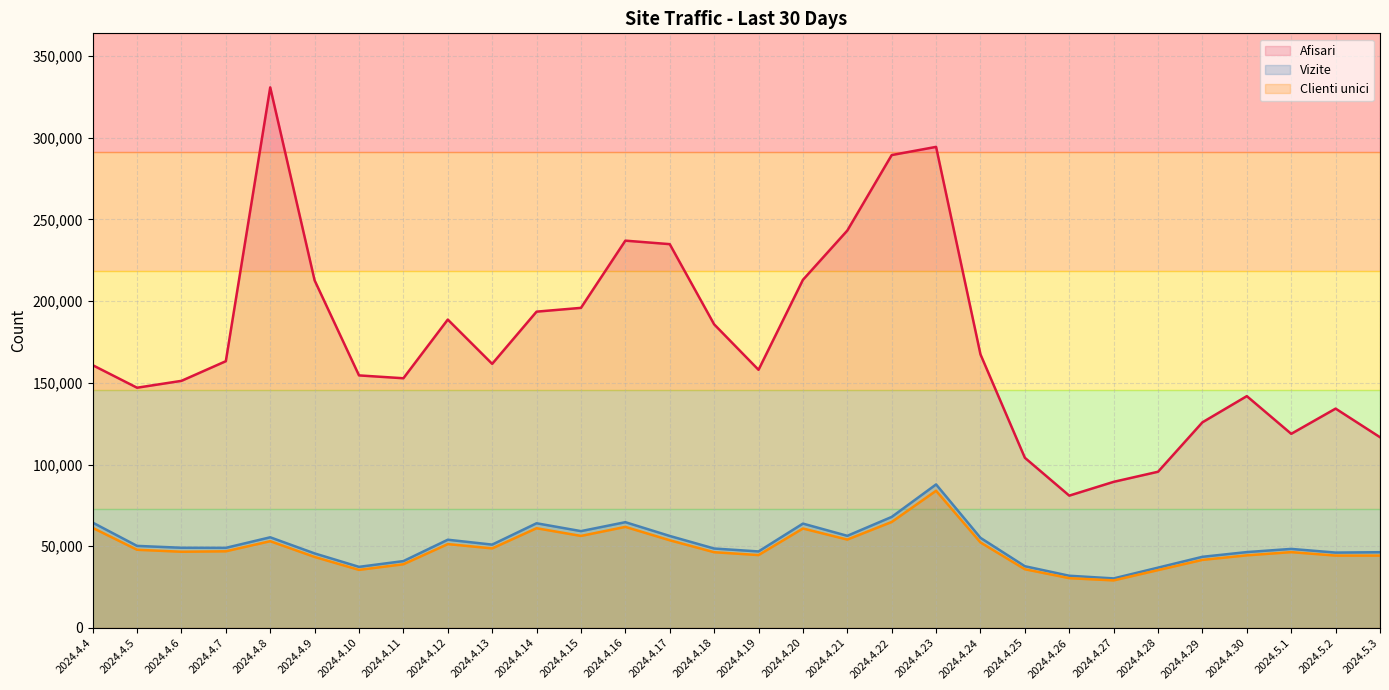

What is the average value of the Afisari series?

174777